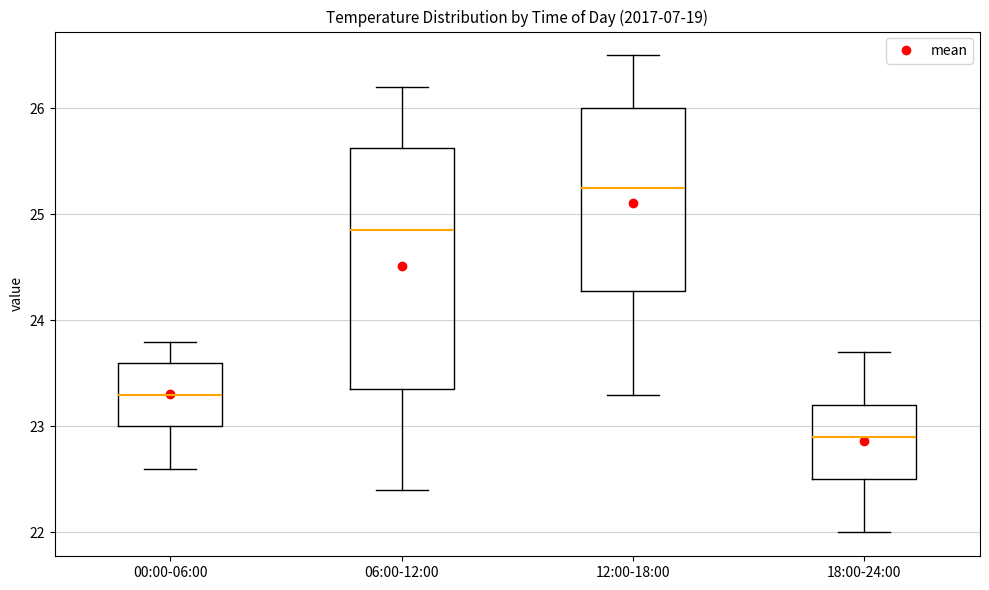

Reading left to right, transcribe this box plot: for each box, give where its median line is, the range the box spans, and where its two whiskers end, as read against the y-axis. The values are not printed on the chart, so give them approximately, as read against the axis.

00:00-06:00: median 23.3, box 23.0 to 23.6, whiskers 22.6 to 23.8
06:00-12:00: median 24.9, box 23.4 to 25.6, whiskers 22.4 to 26.2
12:00-18:00: median 25.3, box 24.3 to 26.0, whiskers 23.3 to 26.5
18:00-24:00: median 22.9, box 22.5 to 23.2, whiskers 22.0 to 23.7